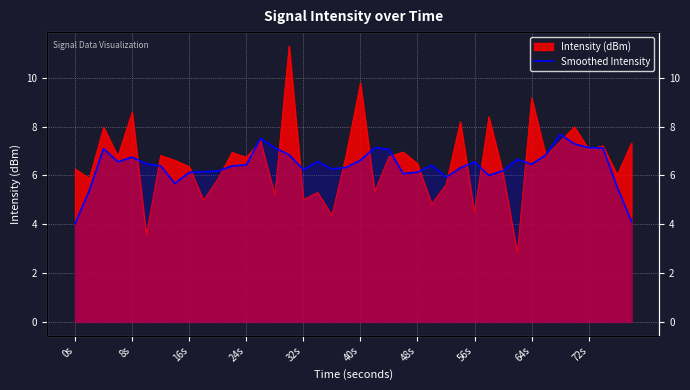

Count the number of values greater than 6.

33